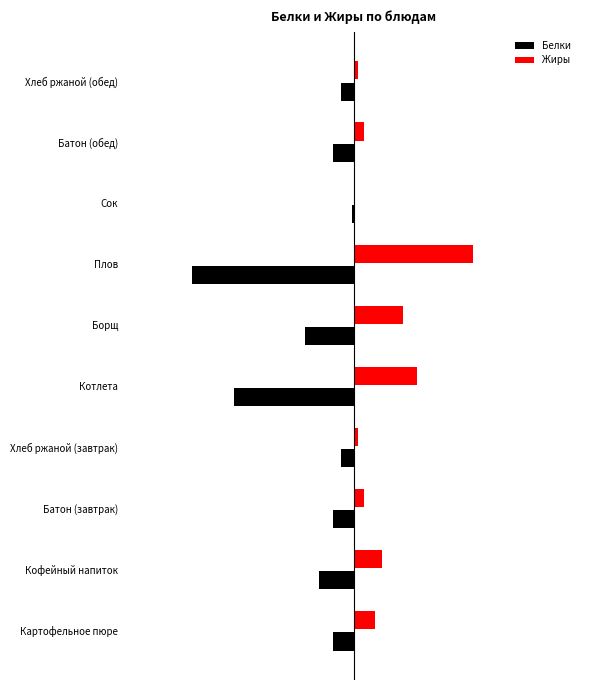

What are all the series names shown in the legend?

Белки, Жиры